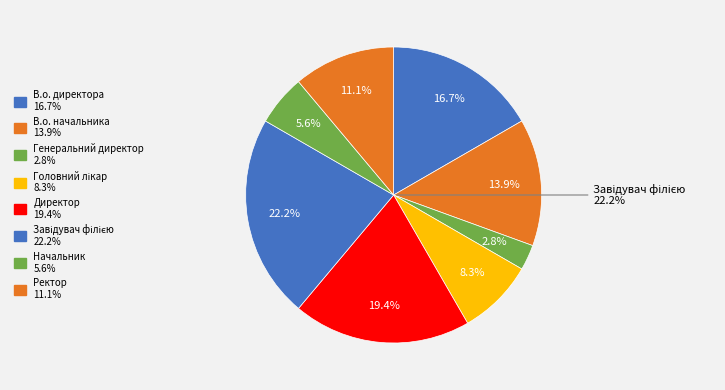

Which category has the smallest portion of the pie?

Генеральний директор